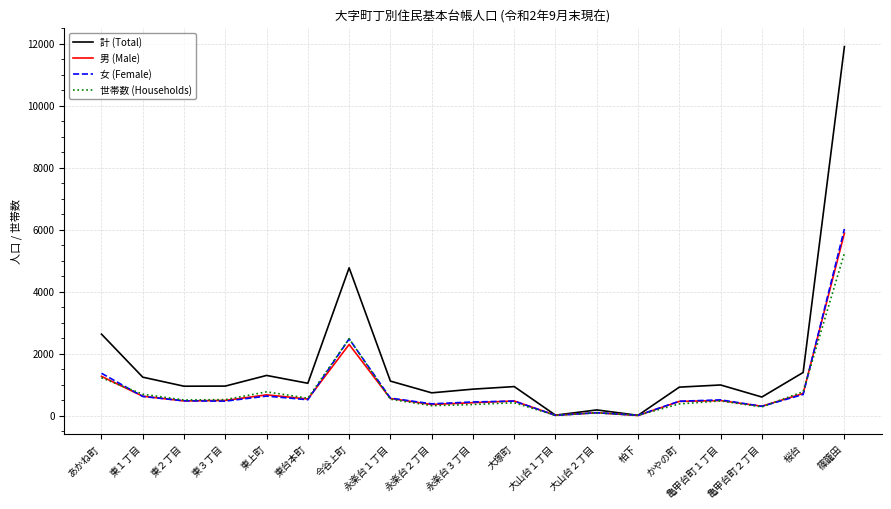

Is it true that 女 (Female) equals 90 at 大山台２丁目?

True